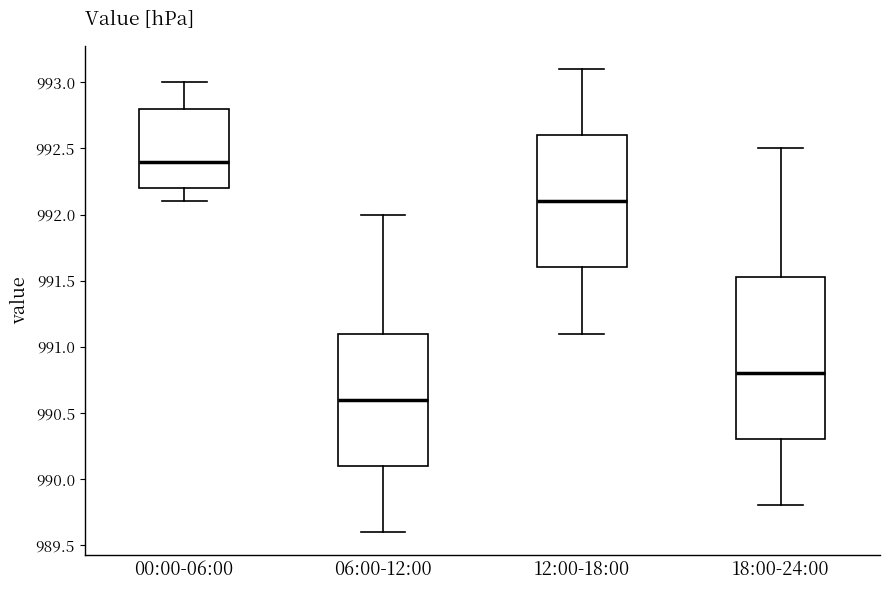

Where is the upper edge of the box for 06:00-12:00 on the y-axis? The values are not printed on the chart, so give them approximately, as read against the axis.

991.10